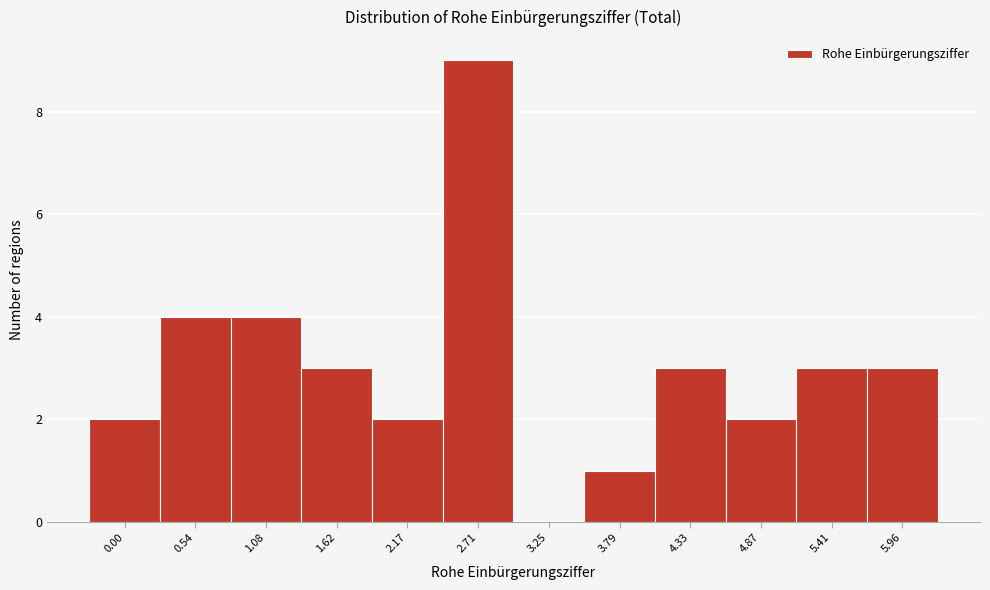

Reading right to left, extract all data points from this chart.

5.96=3	5.41=3	4.87=2	4.33=3	3.79=1	3.25=0	2.71=9	2.17=2	1.62=3	1.08=4	0.54=4	0.00=2